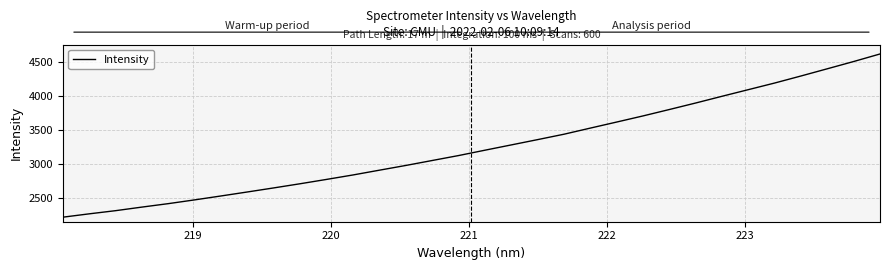

What is the smallest value displayed?

2222.2